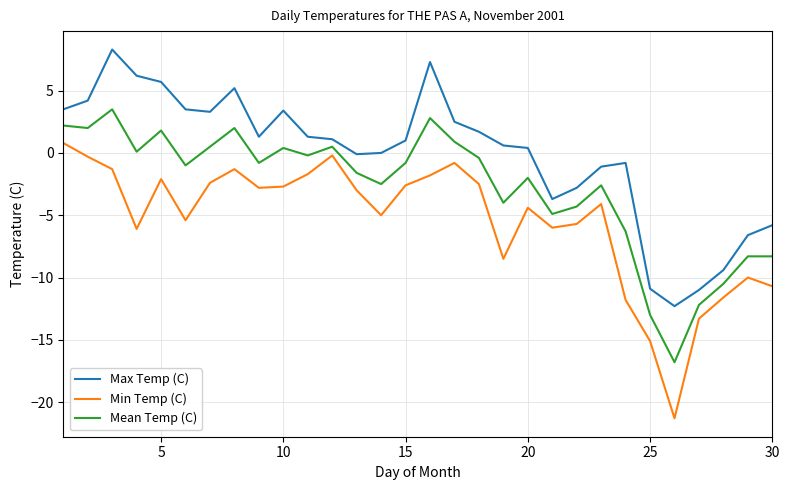

How many lines are shown in the chart?

3